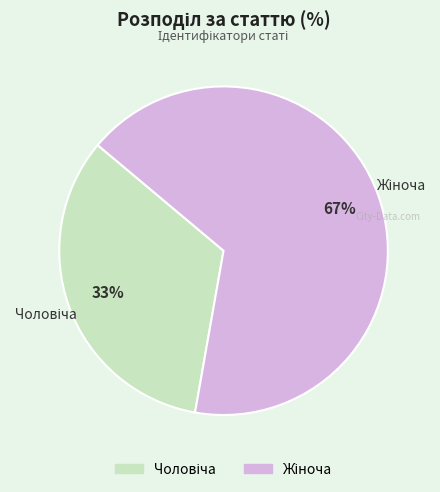

To the nearest percent, what is the average slice percentage?

50%